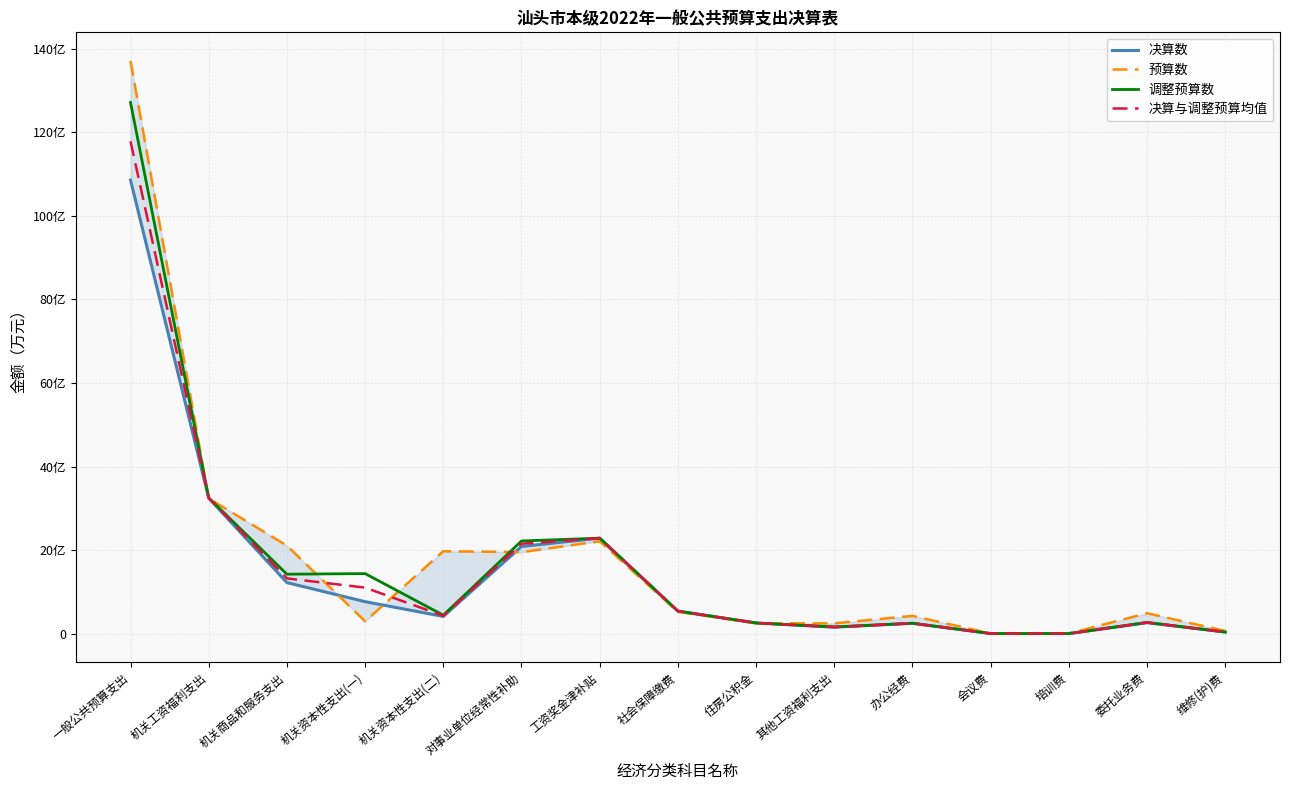

What is the minimum value shown in the chart?

431.0